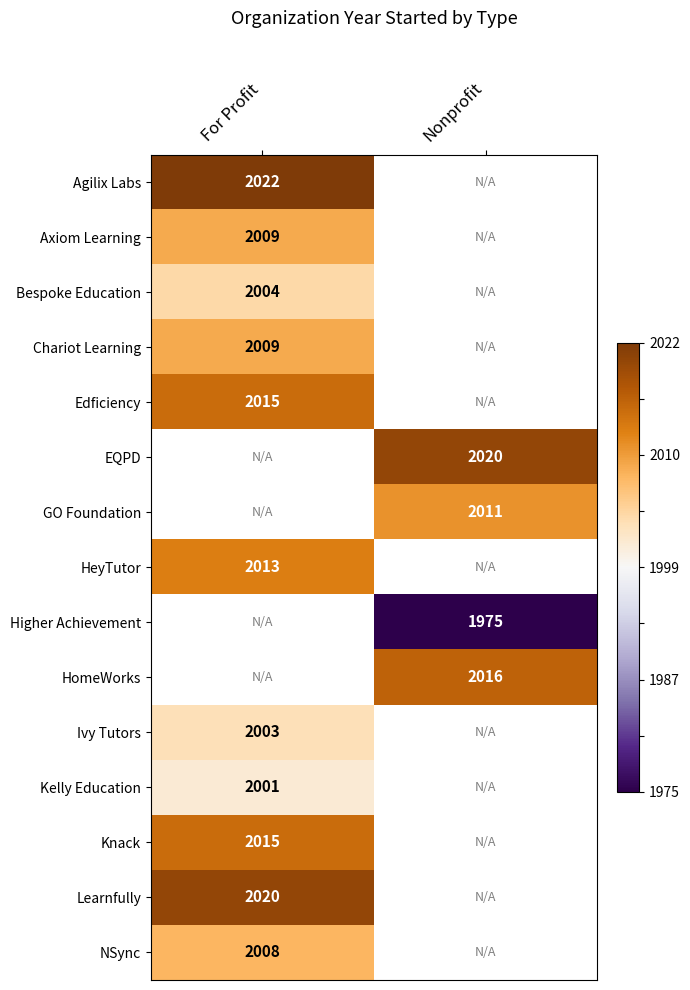

True or false: HomeWorks has a value of 2016 at Nonprofit.

True